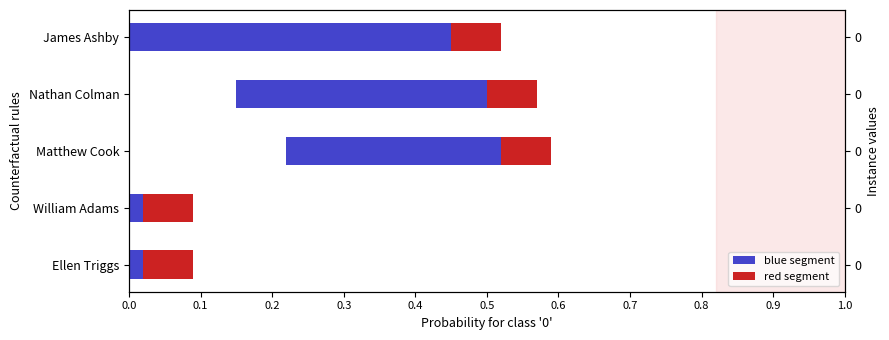

What are all the series names shown in the legend?

blue segment, red segment